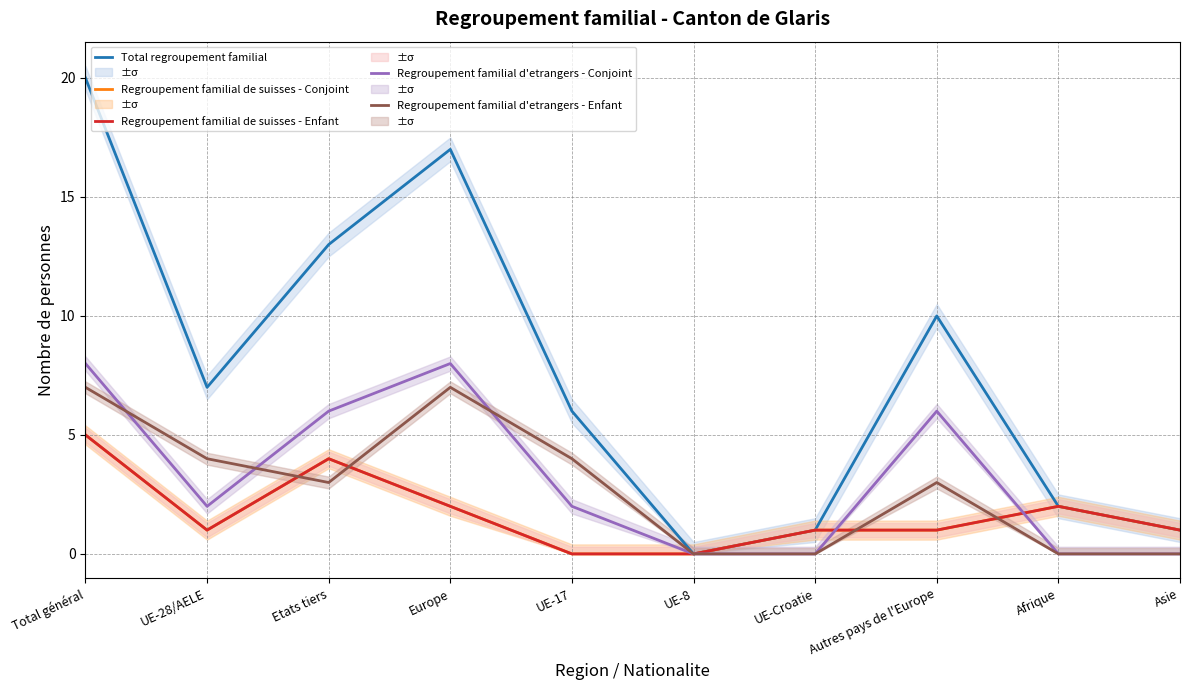

How many Regroupement familial de suisses - Conjoint values are between 1 and 2?

6